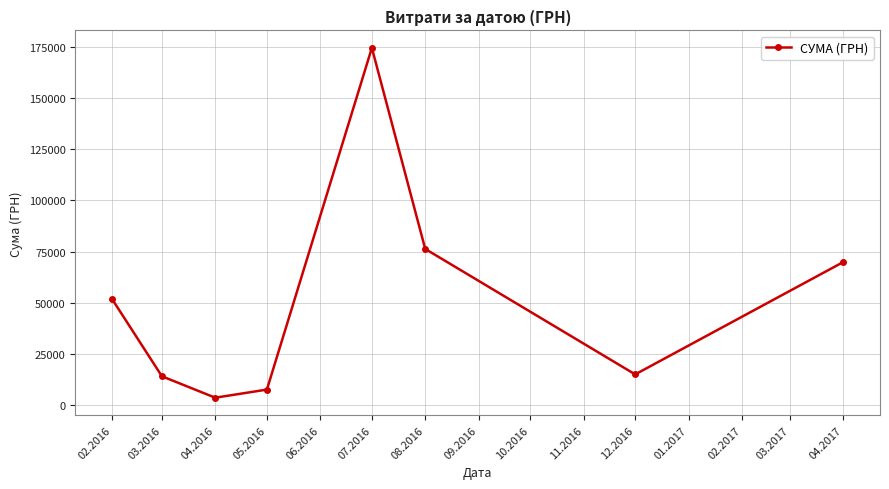

How many interior local valleys (lower than both neighbors) does the data have?

2